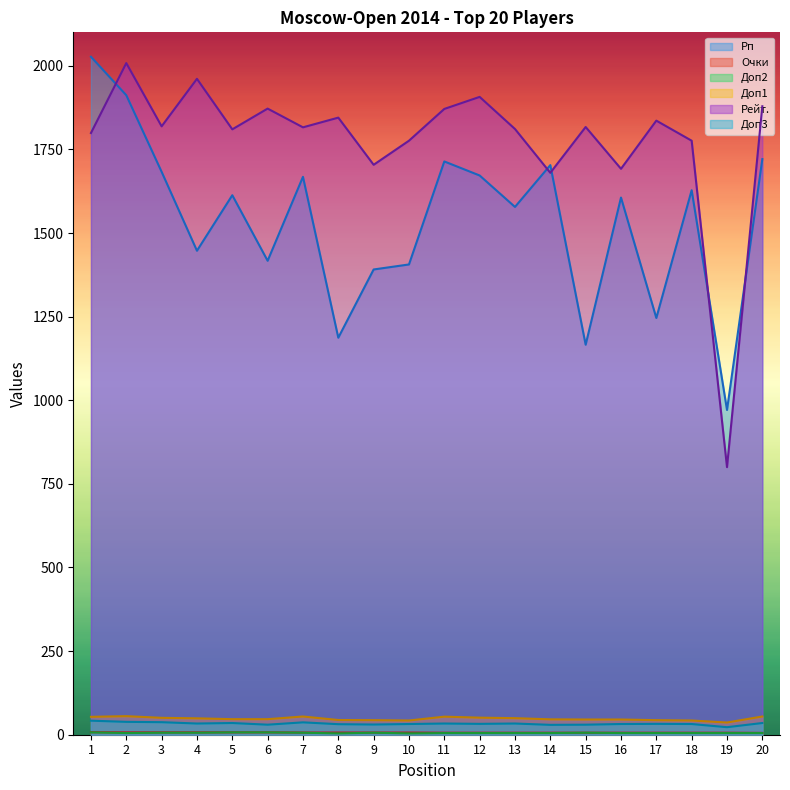

Which category has the highest value in the Доп2 series?

1